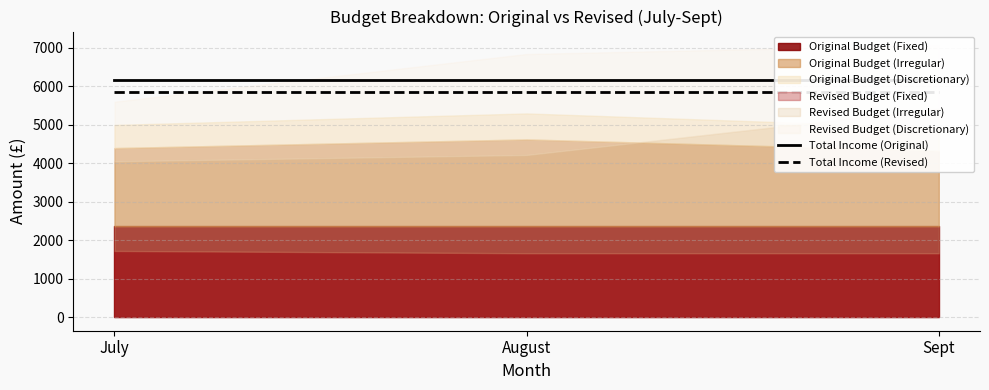

Is the value of Total Income (Original) at Sept greater than the value of Total Income (Revised) at August?

Yes